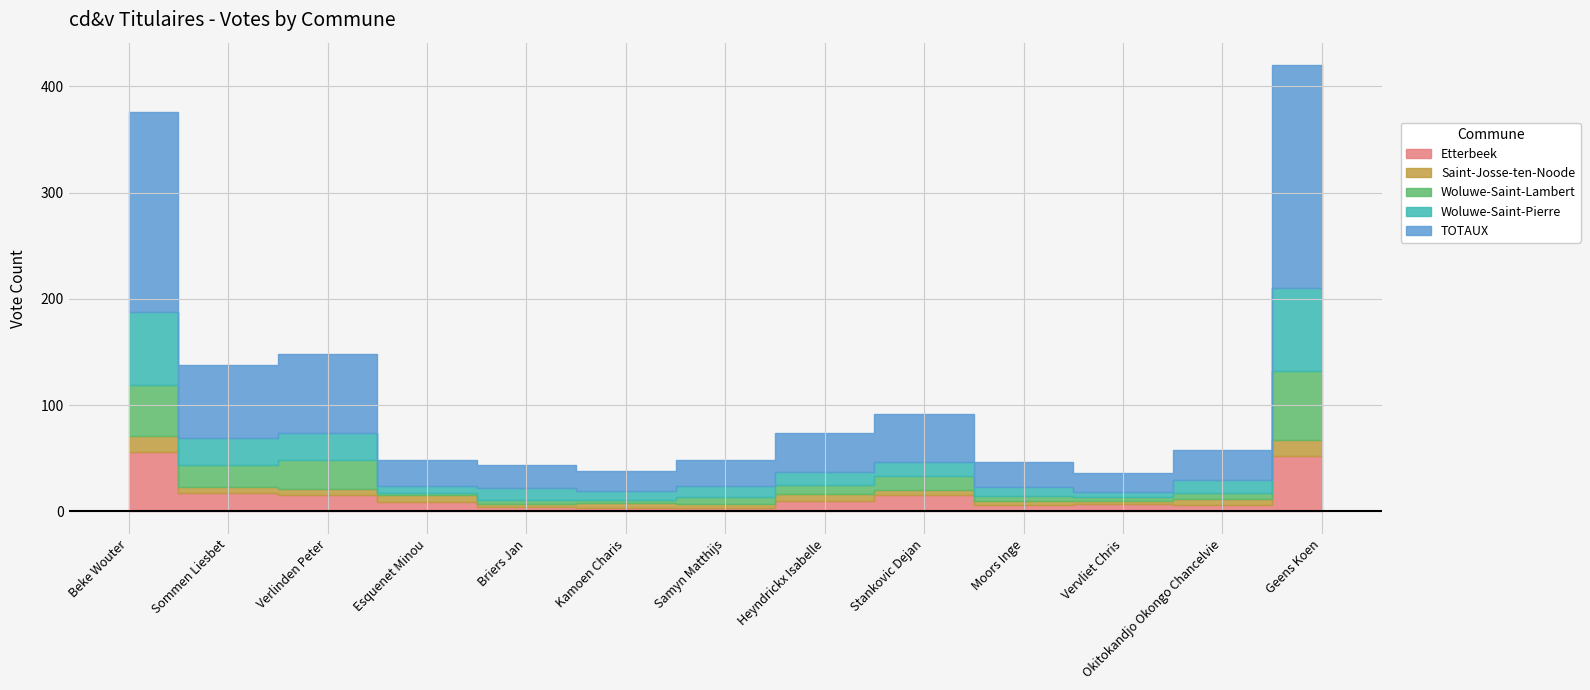

Which has a higher value, Samyn Matthijs or Moors Inge?

Moors Inge